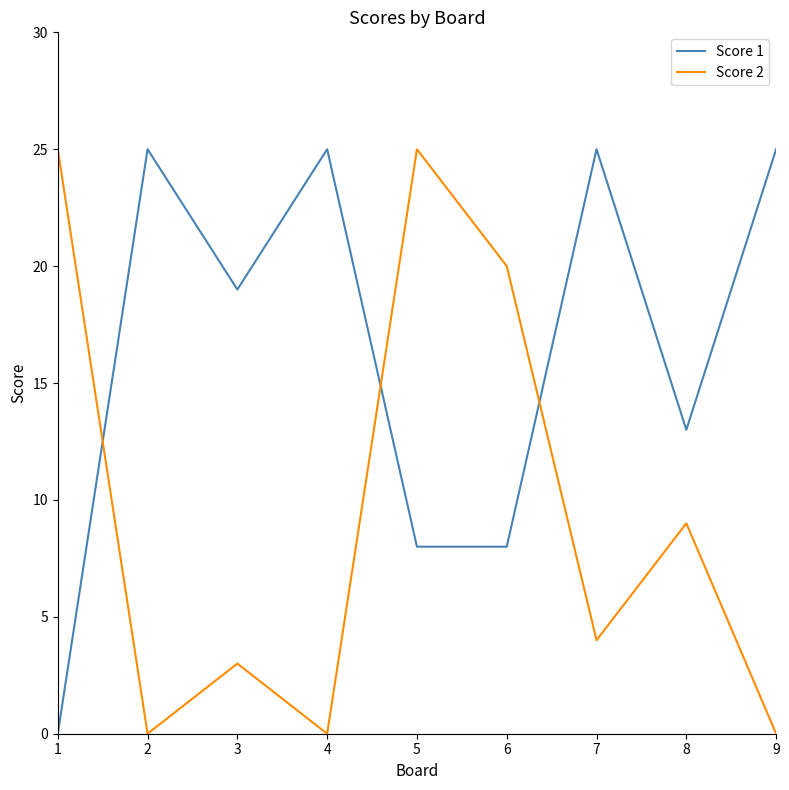

Is it true that Score 1 equals 0 at 1?

True